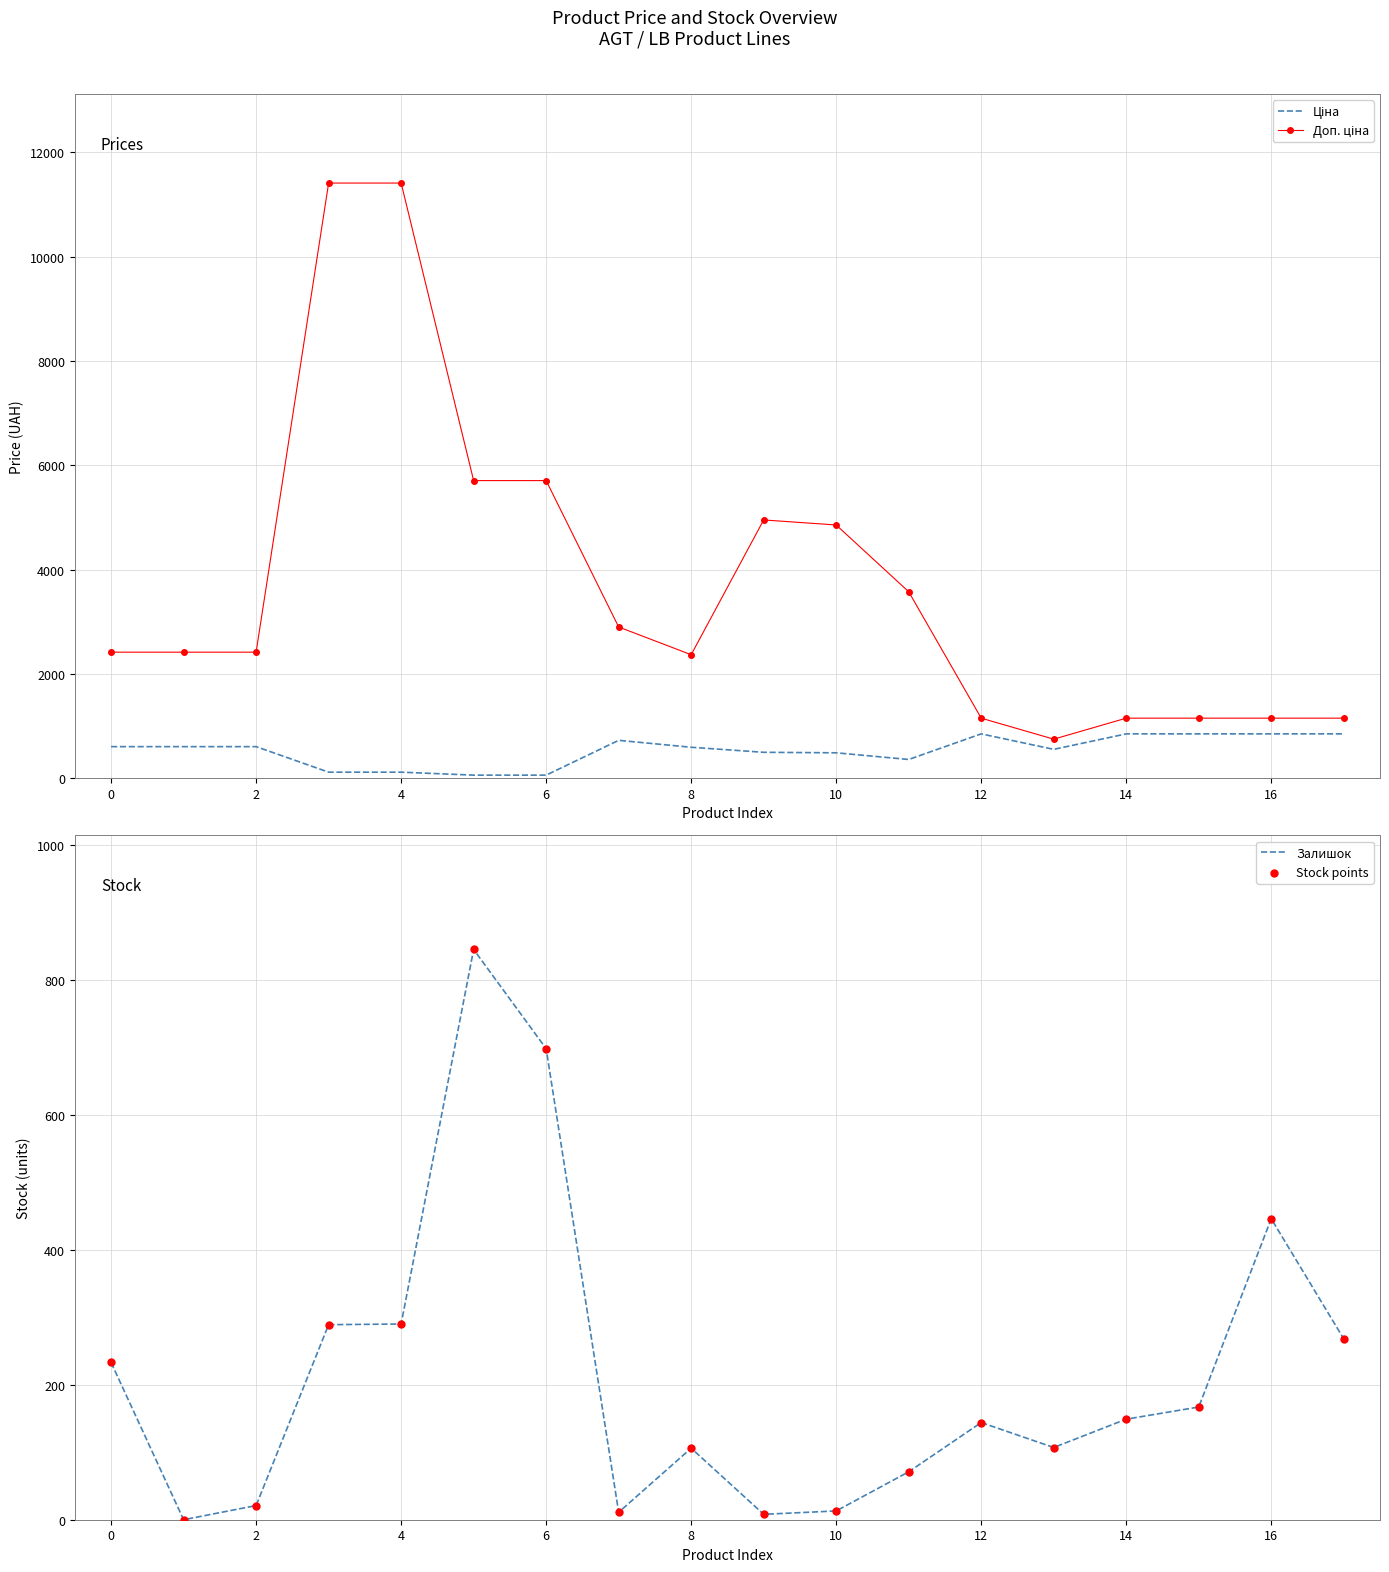

At how many categories does at least one series exceed 5573?

4